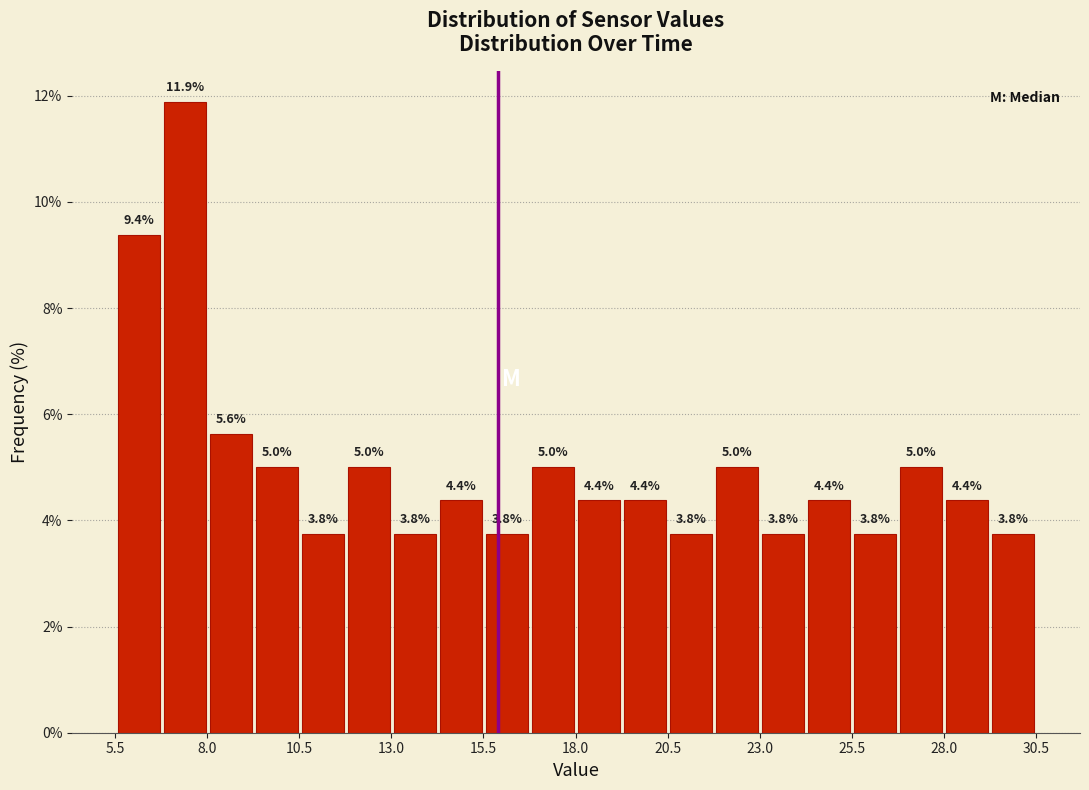

Around what value on the x-axis is the tallest bar? Give the approximate position of its centre, as read against the axis.

7.5